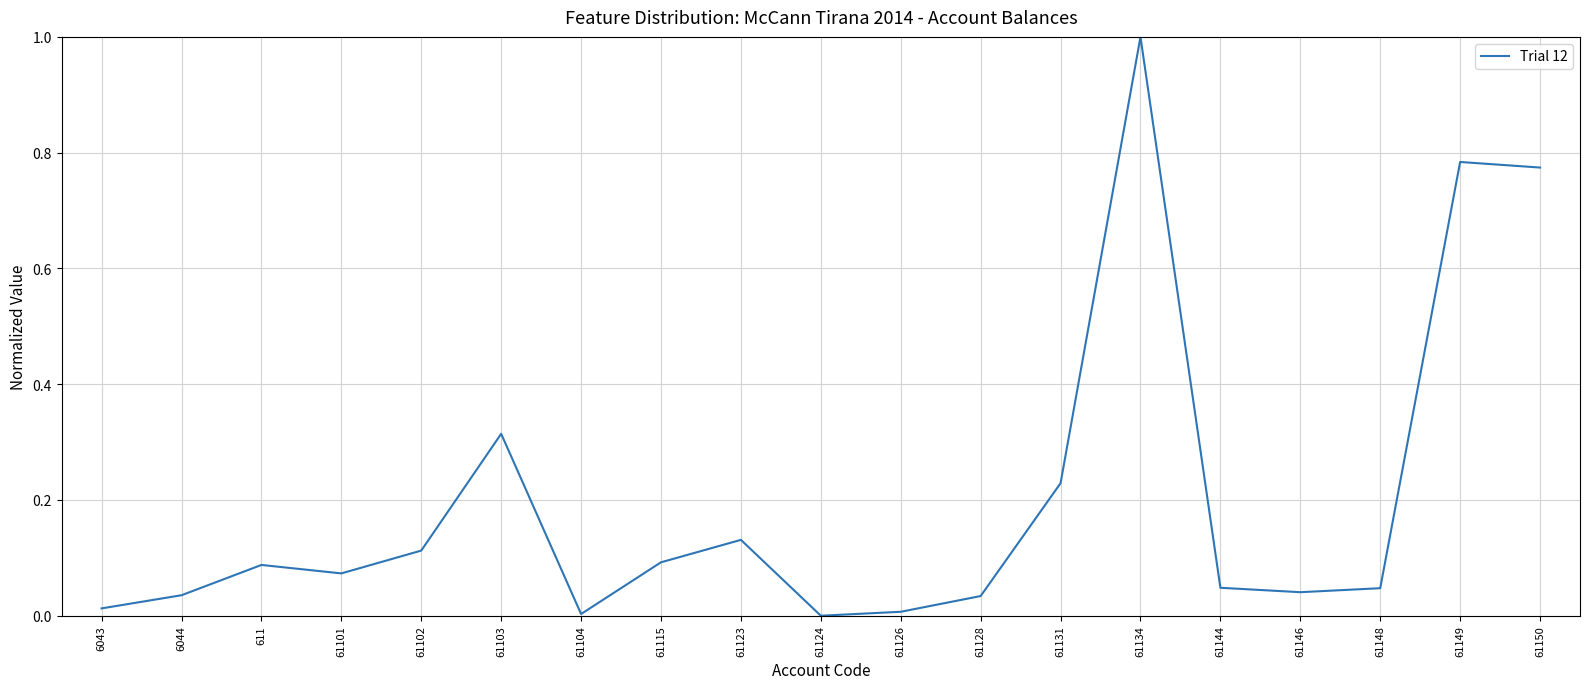

What position from the right is 61115?

12